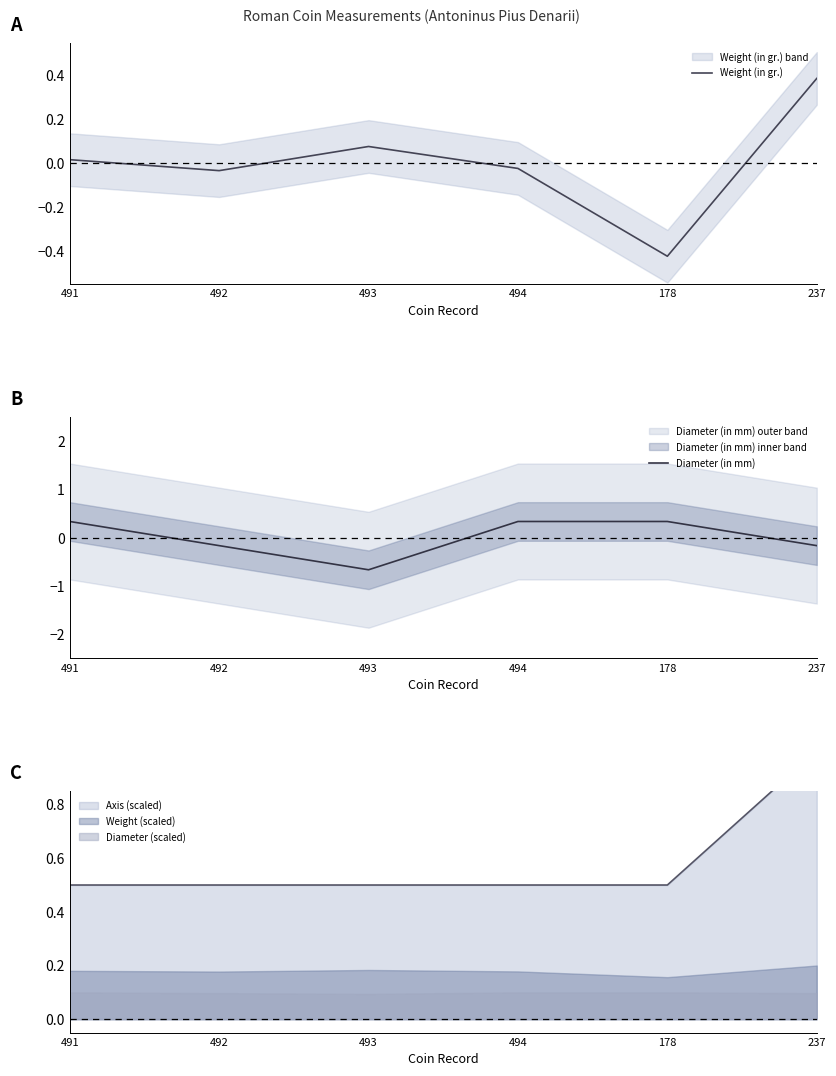

How many data points does each series have?

6